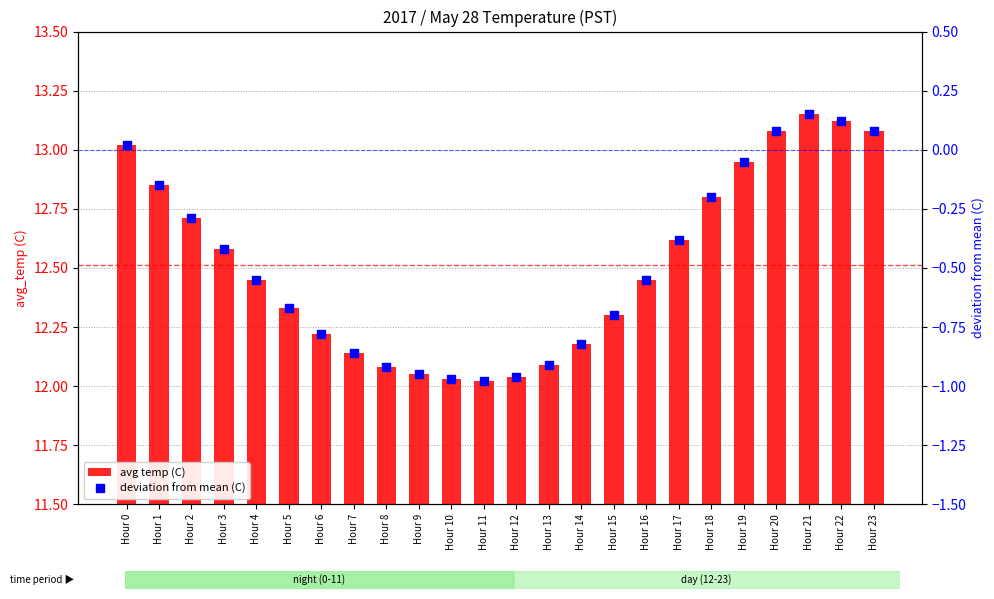

What are all the series names shown in the legend?

avg temp (C), deviation from mean (C)